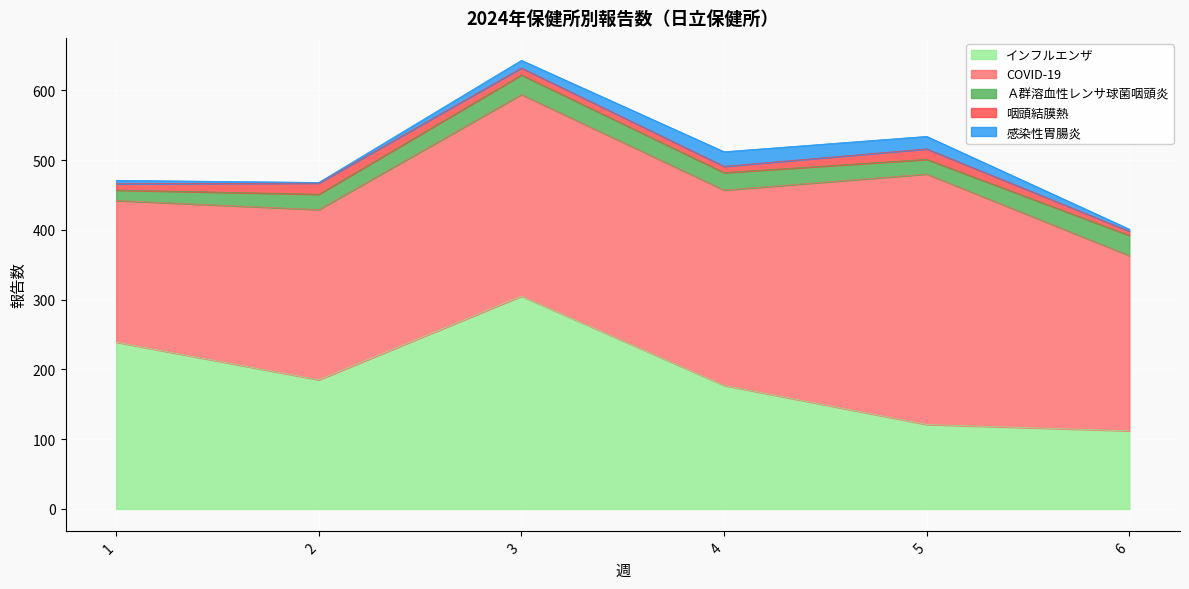

Which series has the largest range (max minus min)?

インフルエンザ